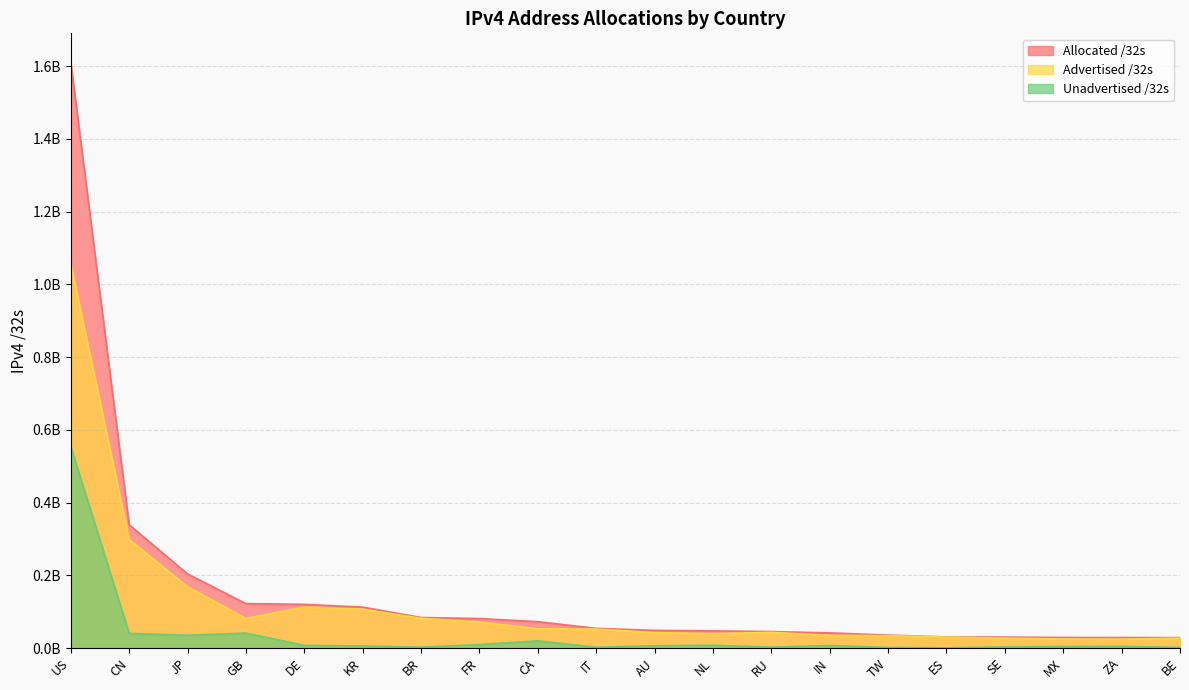

True or false: Unadvertised /32s has more than 0 interior local peaks.

True